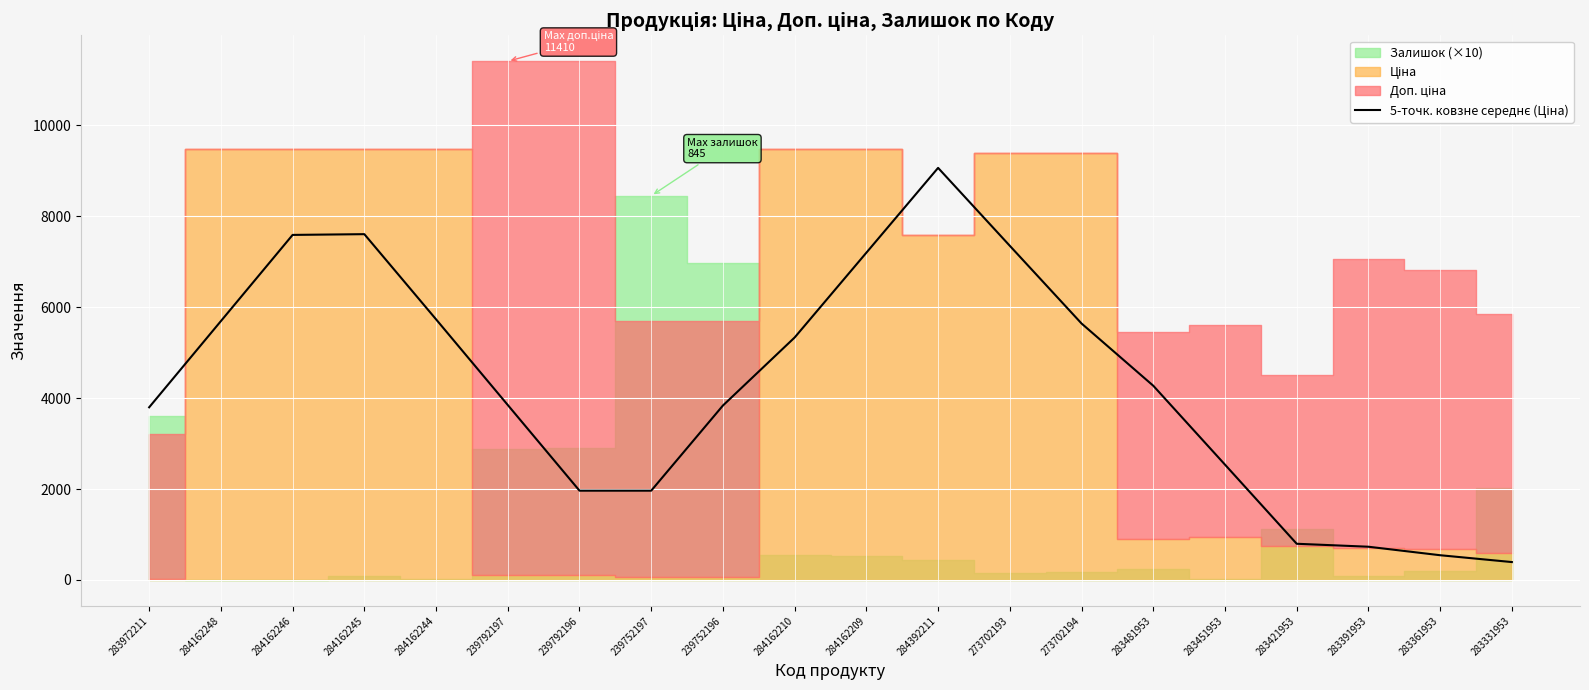

What is the difference between the maximum and minimum values?

8670.8